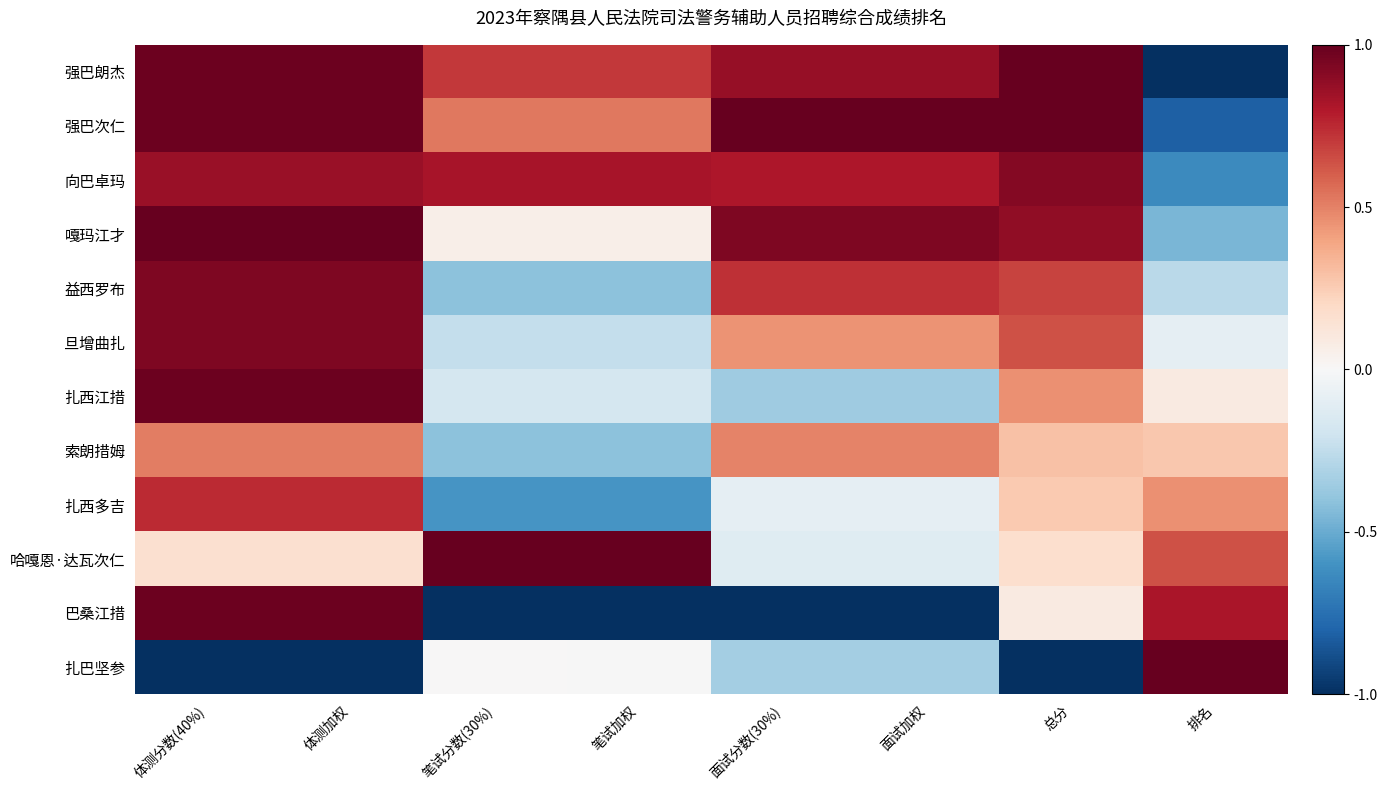

Which category has the lowest value across all series?

排名